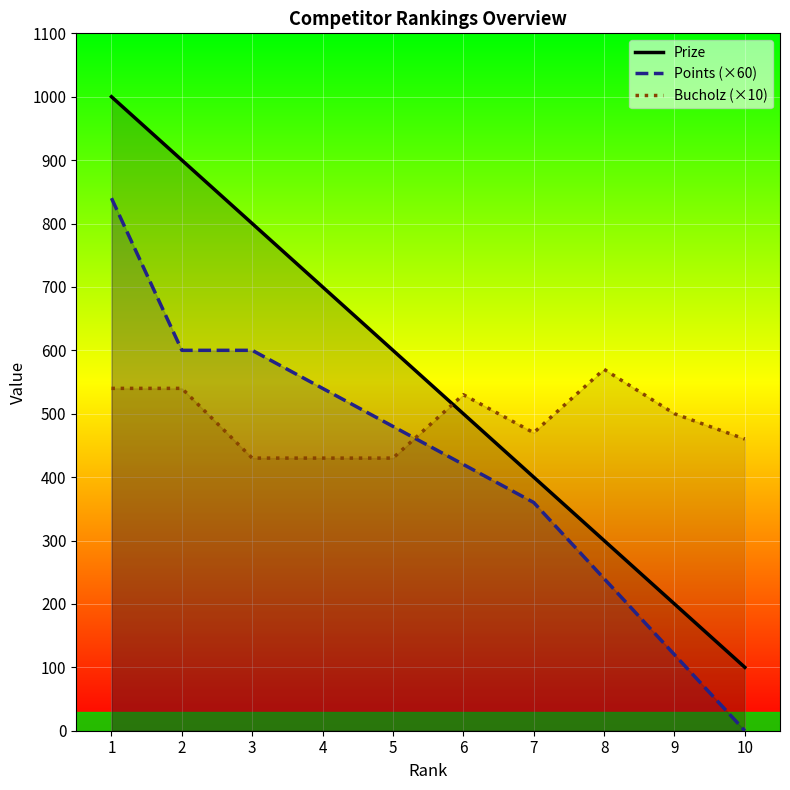

What is the average value of the Bucholz (×10) series?

490